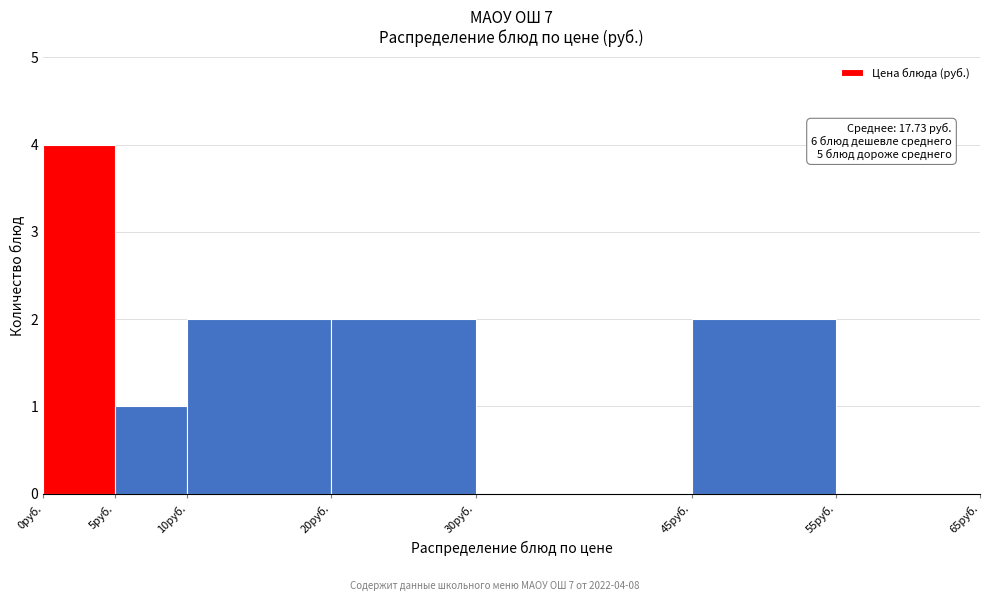

Which range on the x-axis has the tallest bar?

0 to 5